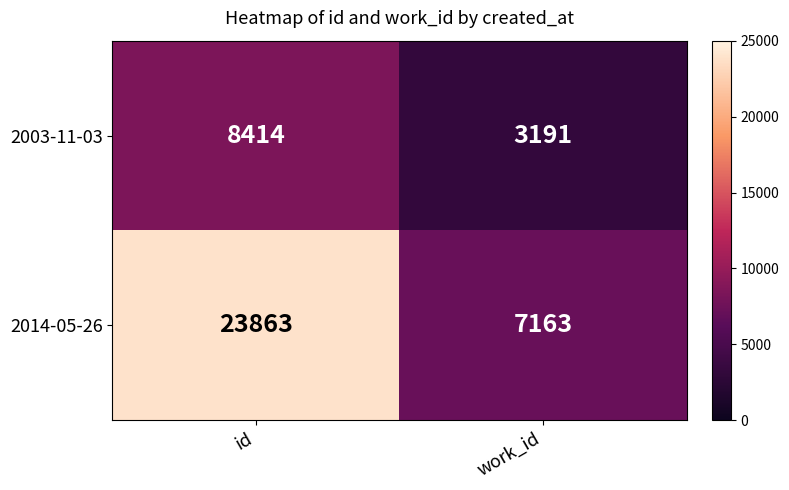

Rank the series at id from highest to lowest value.

2014-05-26, 2003-11-03